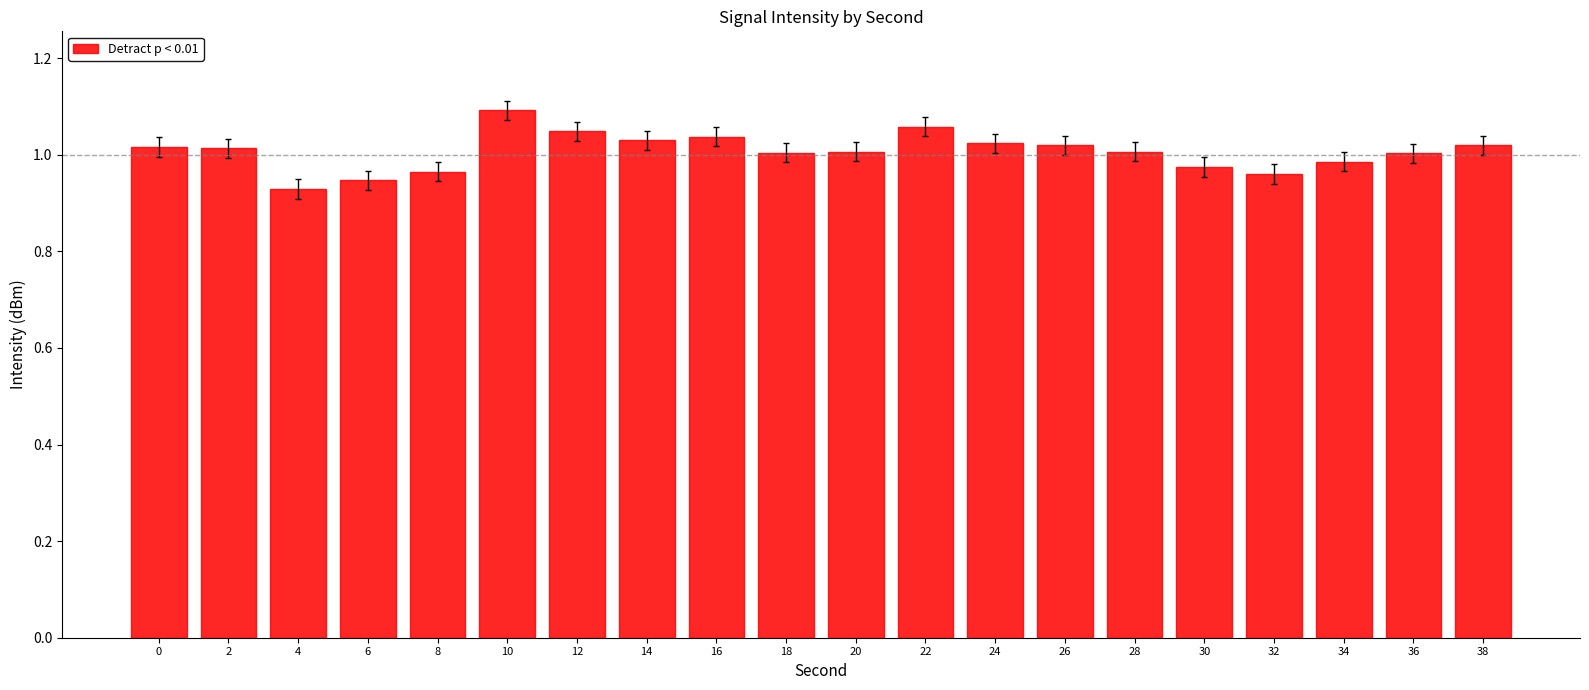

Reading left to right, extract all data points from this chart.

0=1.0	2=1.0	4=0.9	6=1.0	8=1.0	10=1.1	12=1.1	14=1.0	16=1.1	18=1.0	20=1.0	22=1.1	24=1.0	26=1.0	28=1.0	30=1.0	32=1.0	34=1.0	36=1.0	38=1.0